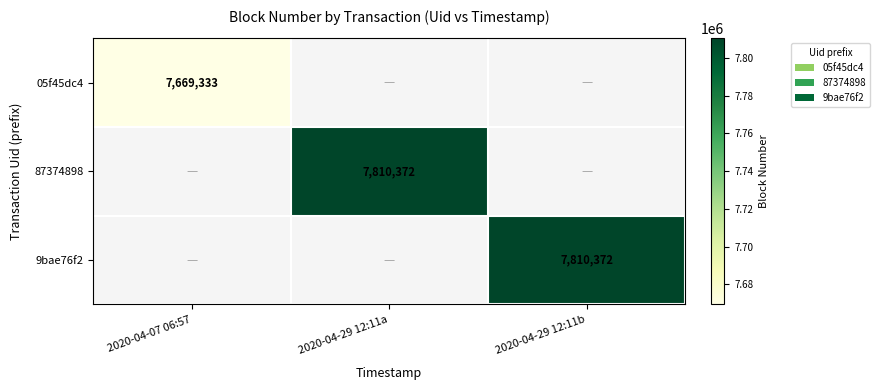

Is it true that 05f45dc4 equals 7669333 at 2020-04-07 06:57?

True